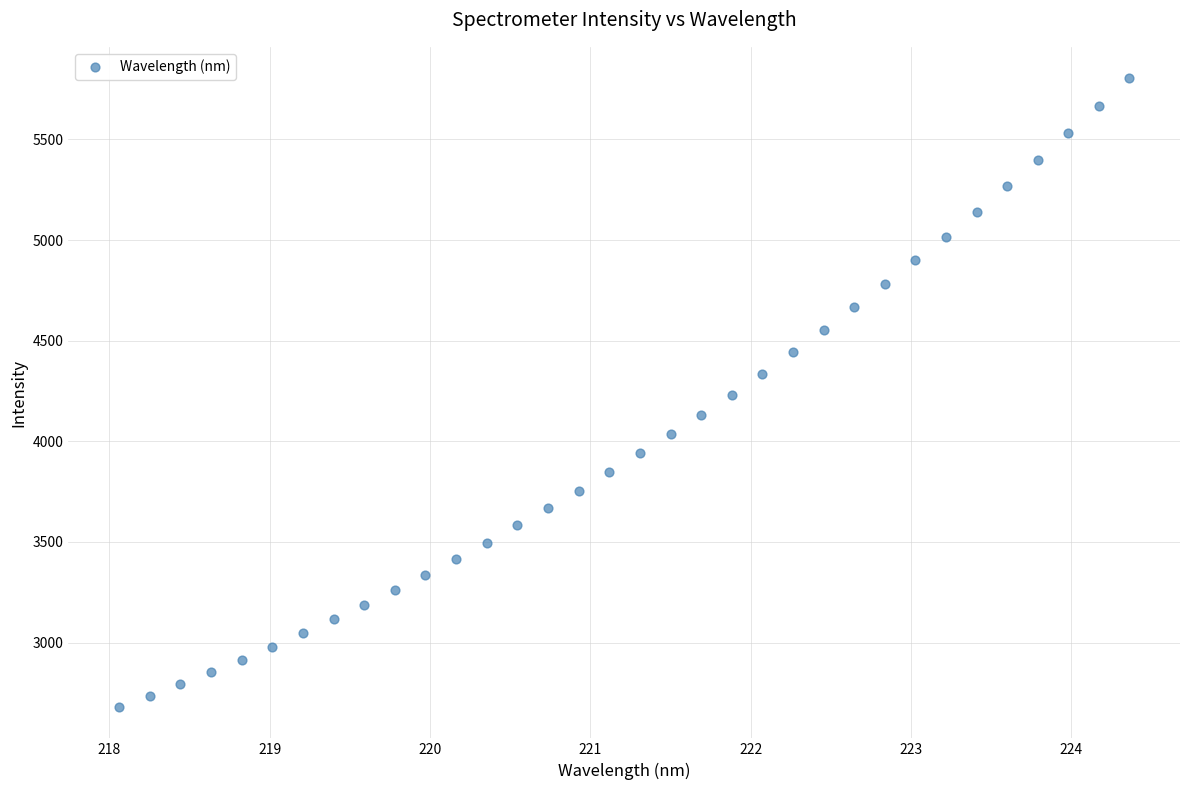

What is the range of X values (max minus min)?

6.3